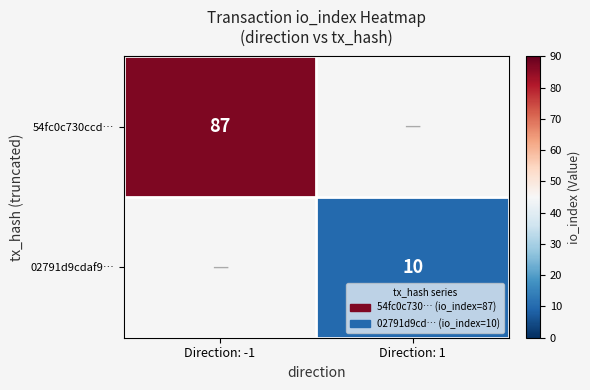

What is the greatest value displayed?

87.0